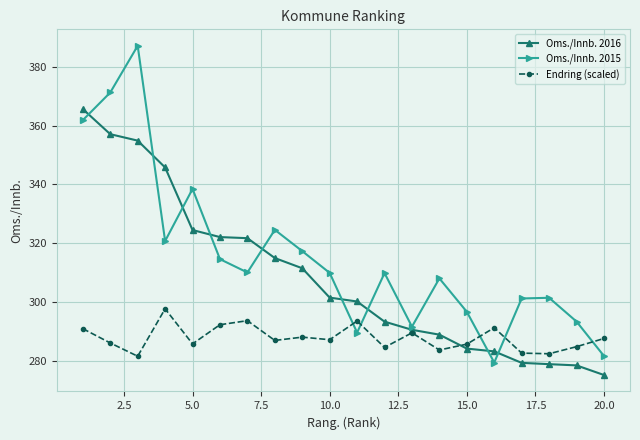

What is the value of the Endring (scaled) point at the 16th from the left?

291.4